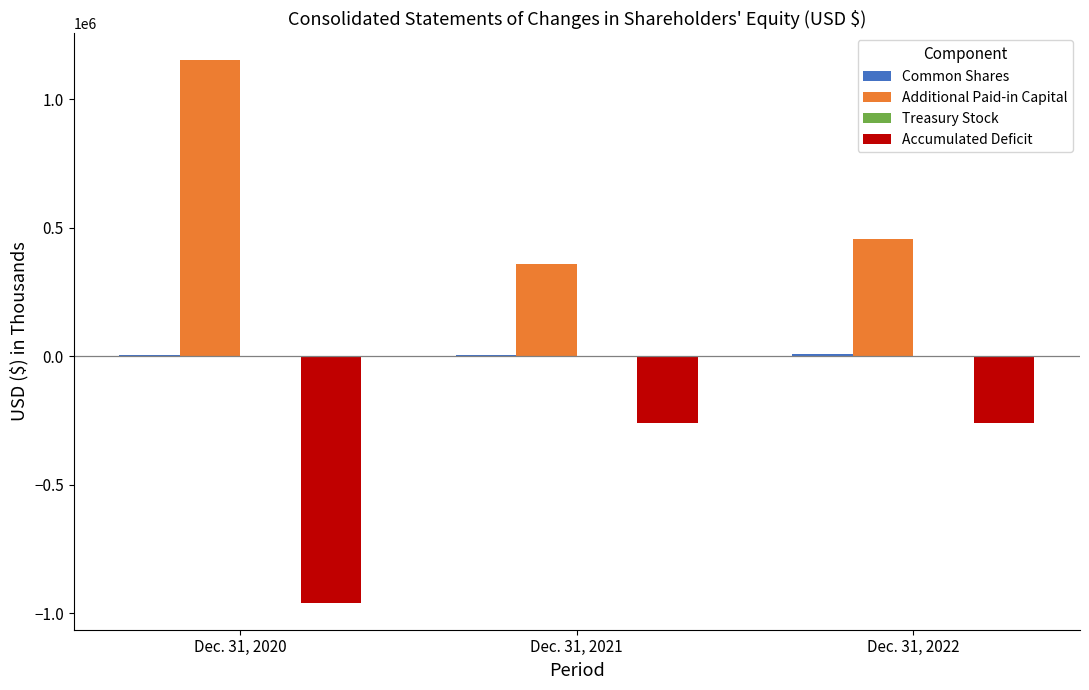

Is the value of Accumulated Deficit at Dec. 31, 2020 greater than the value of Additional Paid-in Capital at Dec. 31, 2021?

No